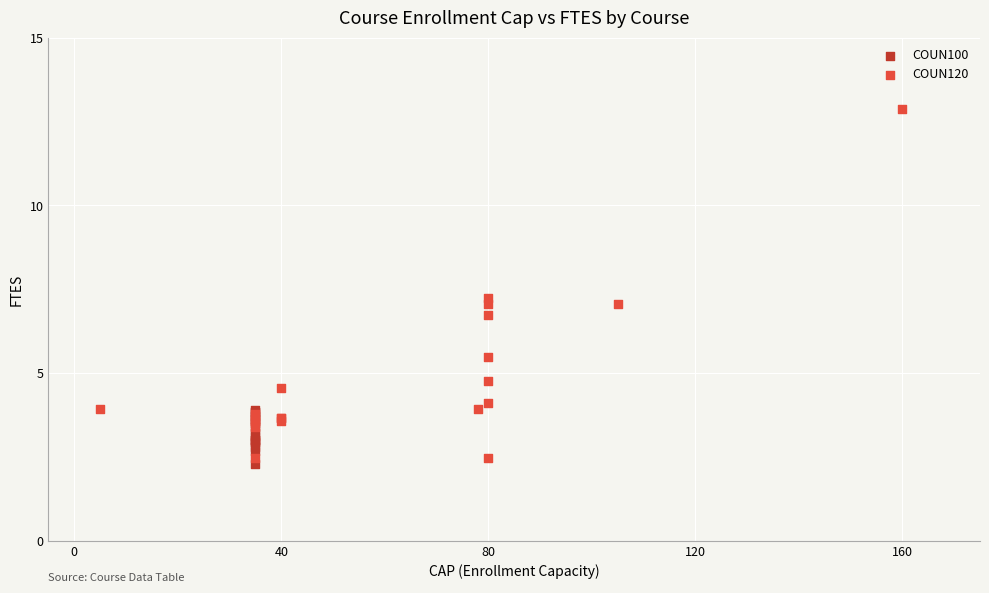

Which series has the widest spread of Y values?

COUN120